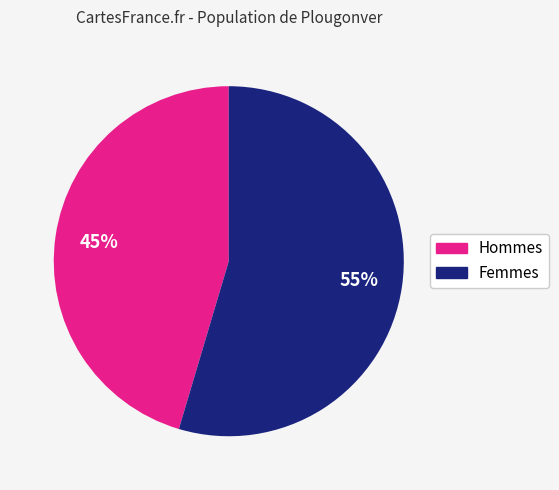

Is there a majority slice in this chart?

Yes